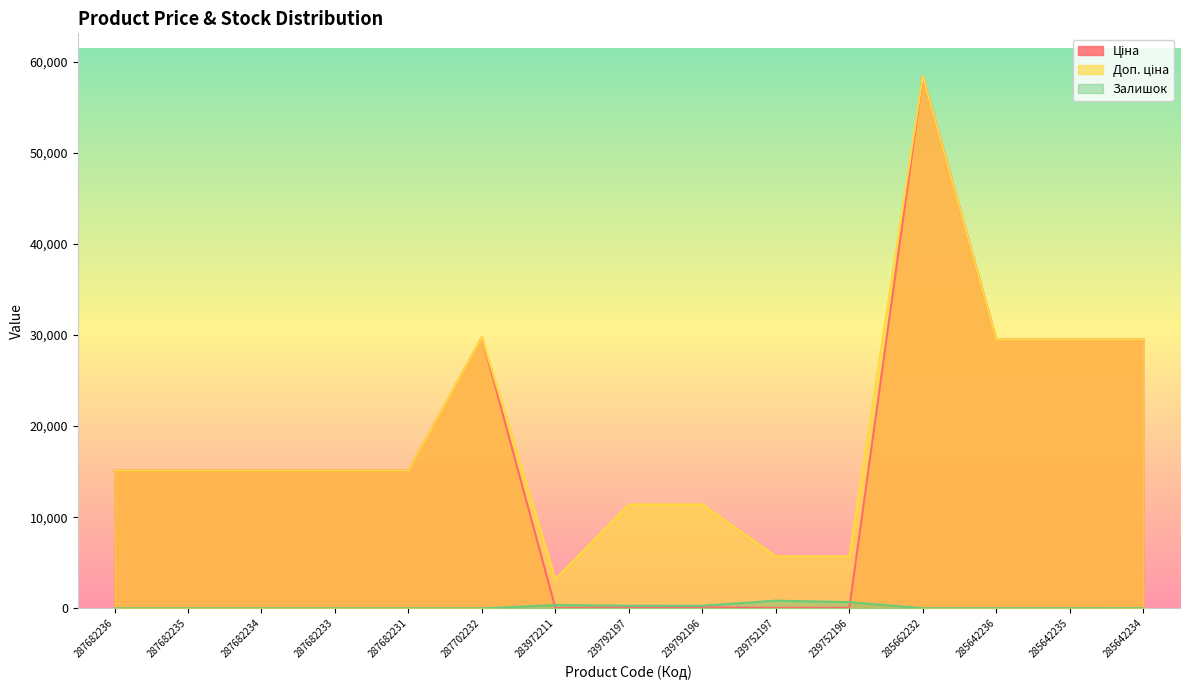

At which label does Доп. ціна reach its minimum?

283972211